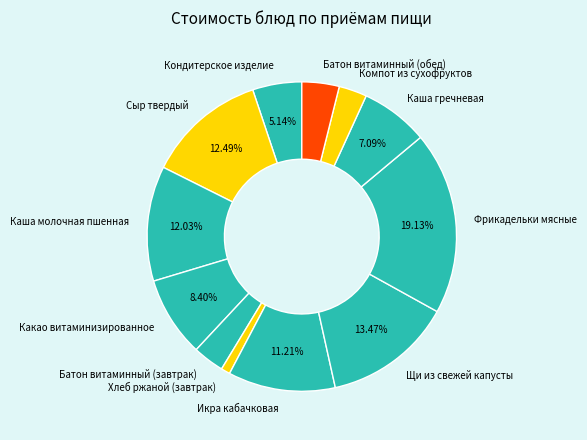

Is Каша молочная пшенная the majority of the pie?

No